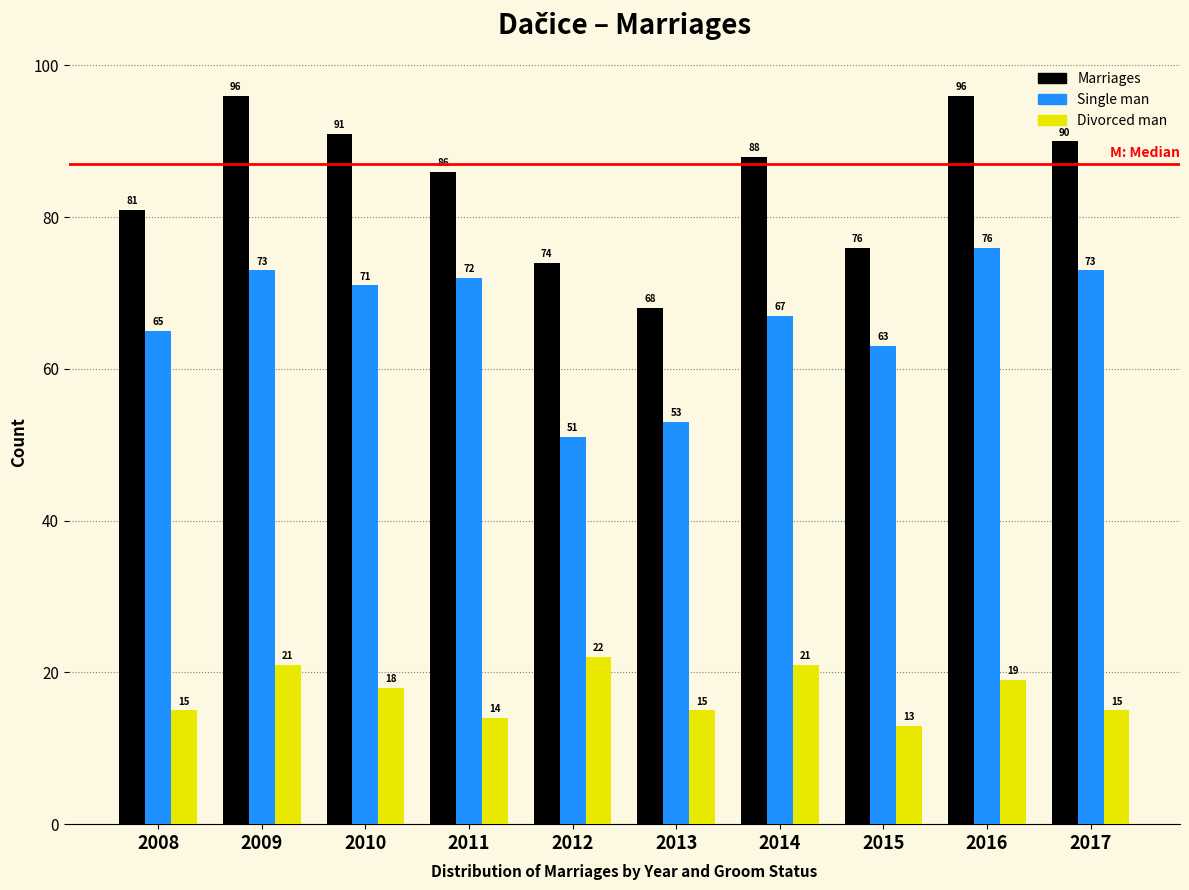

Reading left to right, extract all data points from this chart.

Marriages: 2008=81	2009=96	2010=91	2011=86	2012=74	2013=68	2014=88	2015=76	2016=96	2017=90
Single man: 2008=65	2009=73	2010=71	2011=72	2012=51	2013=53	2014=67	2015=63	2016=76	2017=73
Divorced man: 2008=15	2009=21	2010=18	2011=14	2012=22	2013=15	2014=21	2015=13	2016=19	2017=15